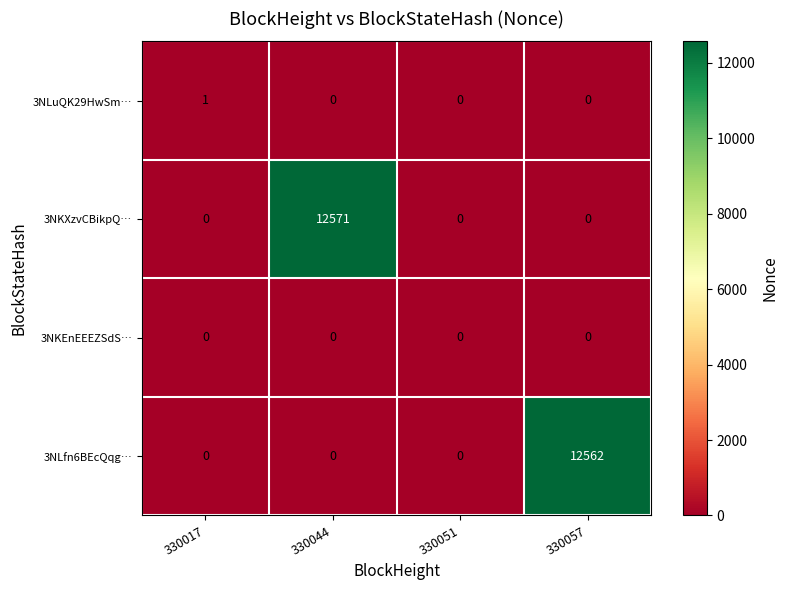

Which category has the highest value across all series?

330044